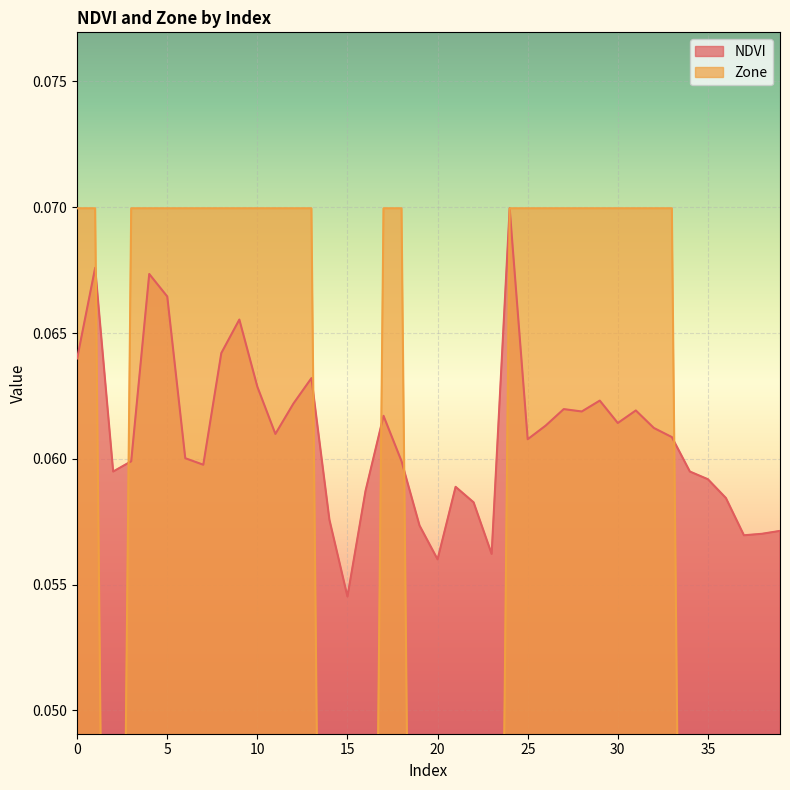

The NDVI series shows 0.0 at 24. True or false?

False